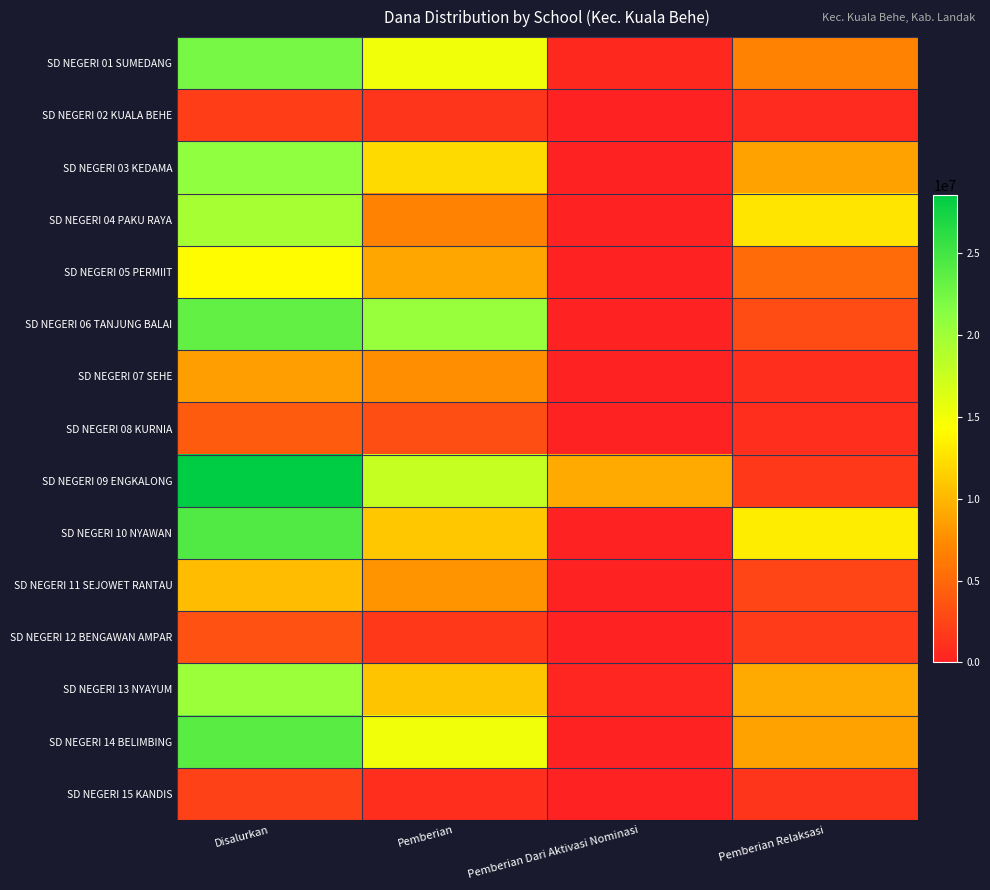

Reading left to right, list all the values displayed in this chart.

SD NEGERI 01 SUMEDANG: Disalurkan=22275000	Pemberian=15075000	Pemberian Dari Aktivasi Nominasi=450000	Pemberian Relaksasi=6750000
SD NEGERI 02 KUALA BEHE: Disalurkan=2025000	Pemberian=1350000	Pemberian Dari Aktivasi Nominasi=0	Pemberian Relaksasi=675000
SD NEGERI 03 KEDAMA: Disalurkan=20925000	Pemberian=12150000	Pemberian Dari Aktivasi Nominasi=0	Pemberian Relaksasi=8775000
SD NEGERI 04 PAKU RAYA: Disalurkan=19575000	Pemberian=6750000	Pemberian Dari Aktivasi Nominasi=0	Pemberian Relaksasi=12825000
SD NEGERI 05 PERMIIT: Disalurkan=14175000	Pemberian=9000000	Pemberian Dari Aktivasi Nominasi=0	Pemberian Relaksasi=5175000
SD NEGERI 06 TANJUNG BALAI: Disalurkan=23400000	Pemberian=20475000	Pemberian Dari Aktivasi Nominasi=0	Pemberian Relaksasi=2925000
SD NEGERI 07 SEHE: Disalurkan=8550000	Pemberian=7650000	Pemberian Dari Aktivasi Nominasi=0	Pemberian Relaksasi=900000
SD NEGERI 08 KURNIA: Disalurkan=4050000	Pemberian=3150000	Pemberian Dari Aktivasi Nominasi=0	Pemberian Relaksasi=900000
SD NEGERI 09 ENGKALONG: Disalurkan=28575000	Pemberian=17775000	Pemberian Dari Aktivasi Nominasi=9225000	Pemberian Relaksasi=1575000
SD NEGERI 10 NYAWAN: Disalurkan=24300000	Pemberian=11025000	Pemberian Dari Aktivasi Nominasi=0	Pemberian Relaksasi=13275000
SD NEGERI 11 SEJOWET RANTAU: Disalurkan=10350000	Pemberian=7875000	Pemberian Dari Aktivasi Nominasi=0	Pemberian Relaksasi=2475000
SD NEGERI 12 BENGAWAN AMPAR: Disalurkan=3375000	Pemberian=1575000	Pemberian Dari Aktivasi Nominasi=0	Pemberian Relaksasi=1800000
SD NEGERI 13 NYAYUM: Disalurkan=20250000	Pemberian=10800000	Pemberian Dari Aktivasi Nominasi=225000	Pemberian Relaksasi=9225000
SD NEGERI 14 BELIMBING: Disalurkan=23850000	Pemberian=15075000	Pemberian Dari Aktivasi Nominasi=0	Pemberian Relaksasi=8775000
SD NEGERI 15 KANDIS: Disalurkan=2250000	Pemberian=900000	Pemberian Dari Aktivasi Nominasi=0	Pemberian Relaksasi=1350000